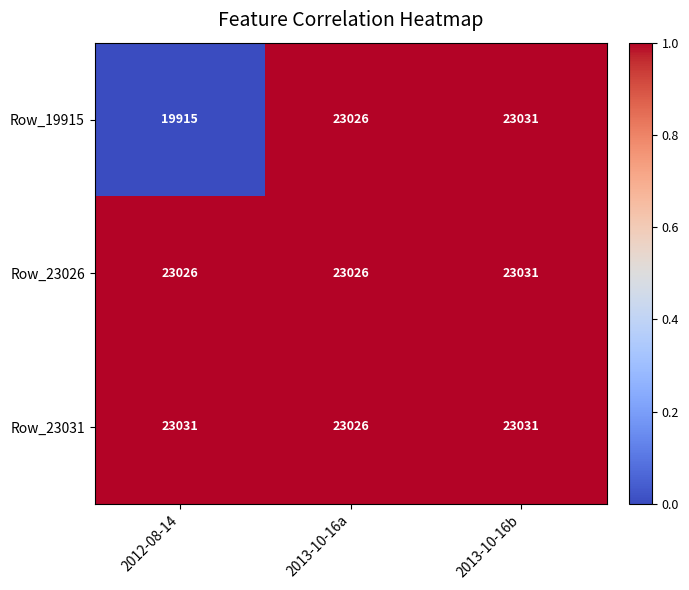

The Row_23026 series shows 6969 at 2013-10-16a. True or false?

False